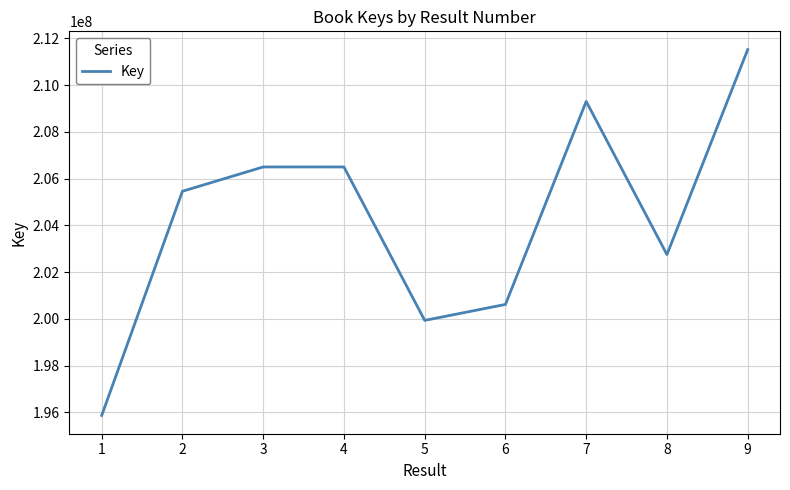

How many interior local valleys (lower than both neighbors) does the data have?

2